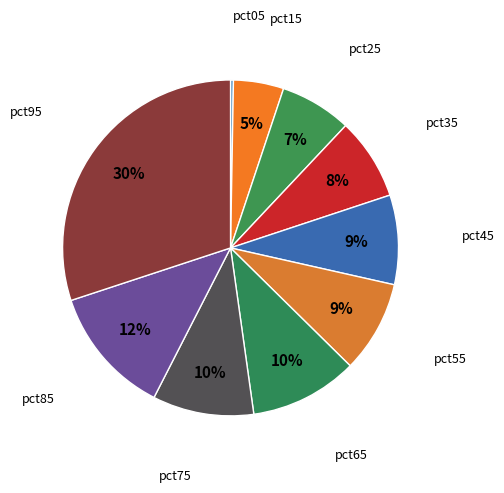

To the nearest percent, what is the average slice percentage?

10%